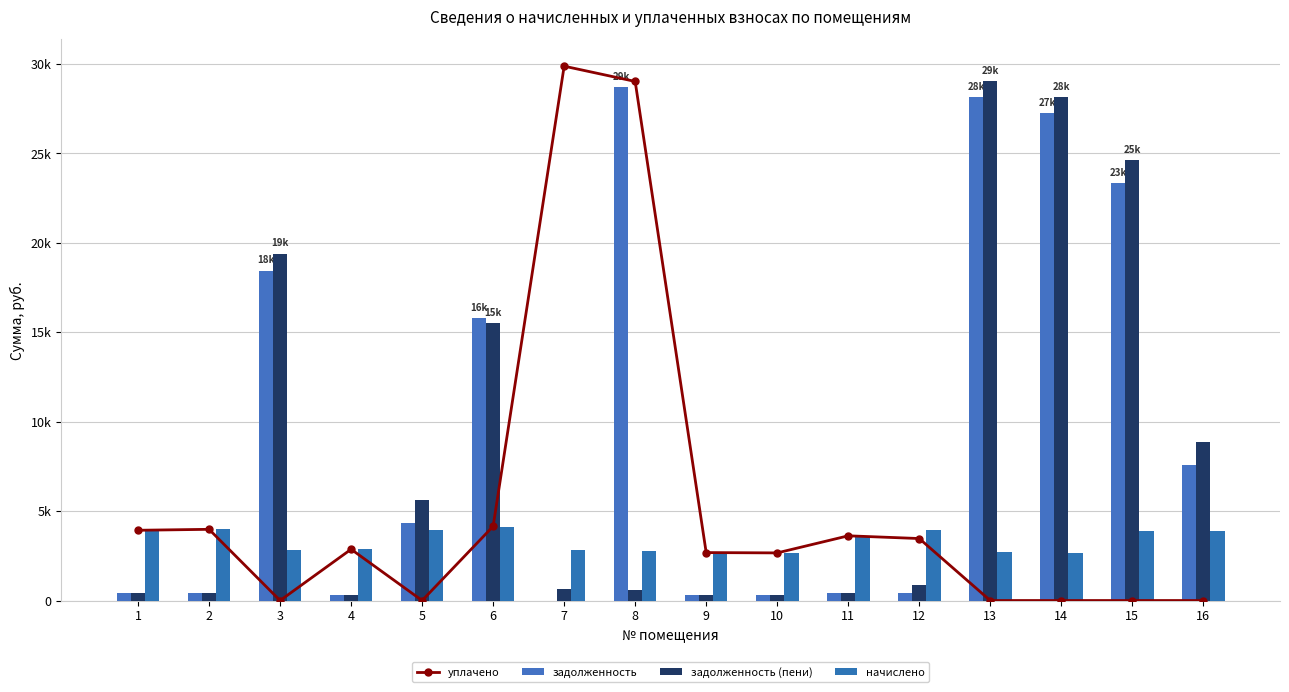

The value of начислено at 14 is 1057.7. True or false?

False